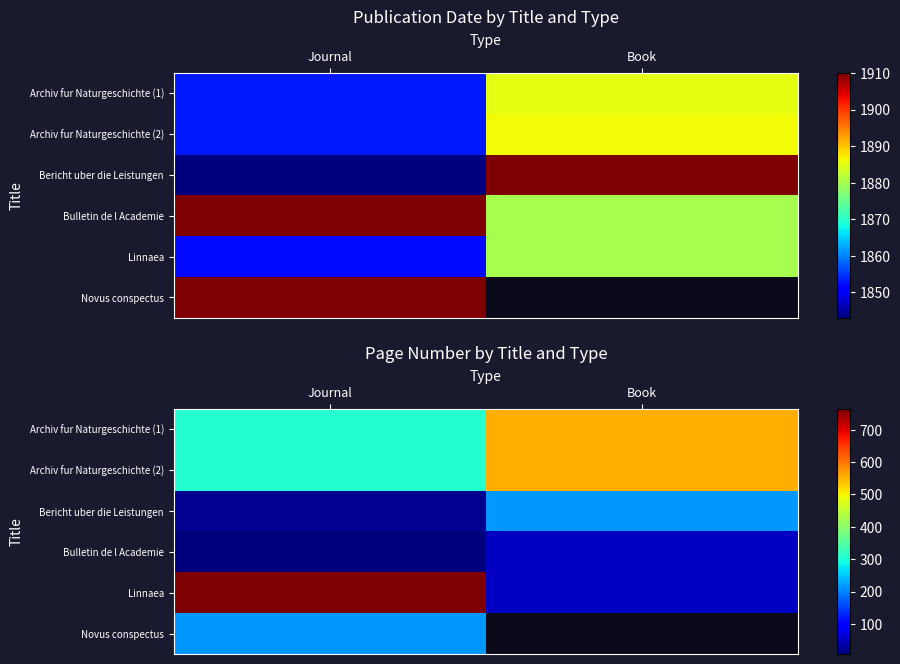

At which label does Linnaea reach its minimum?

Book